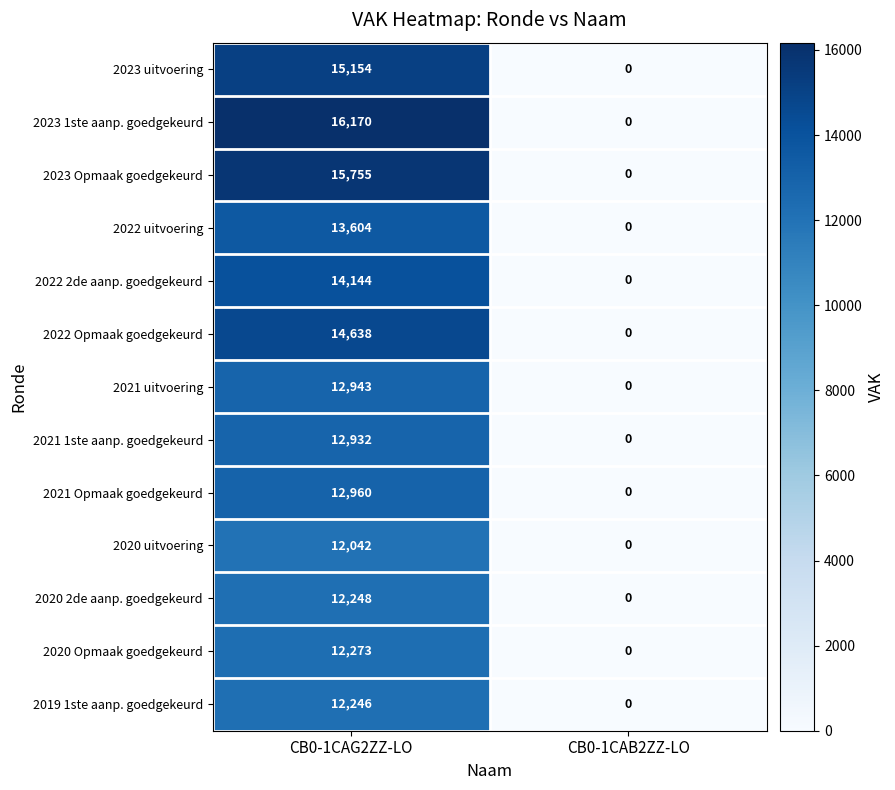

True or false: 2021 1ste aanp. goedgekeurd has a value of -8489 at CB0-1CAB2ZZ-LO.

False